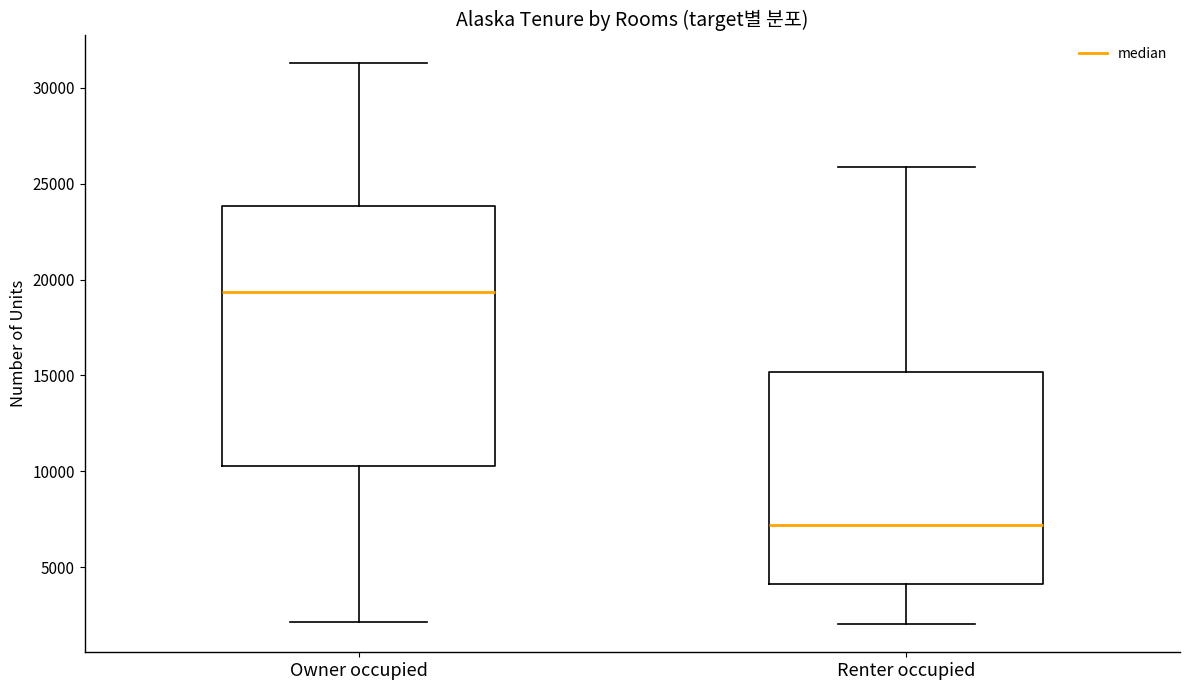

Where does the upper whisker of the box for Renter occupied end on the y-axis? The values are not printed on the chart, so give them approximately, as read against the axis.

26000